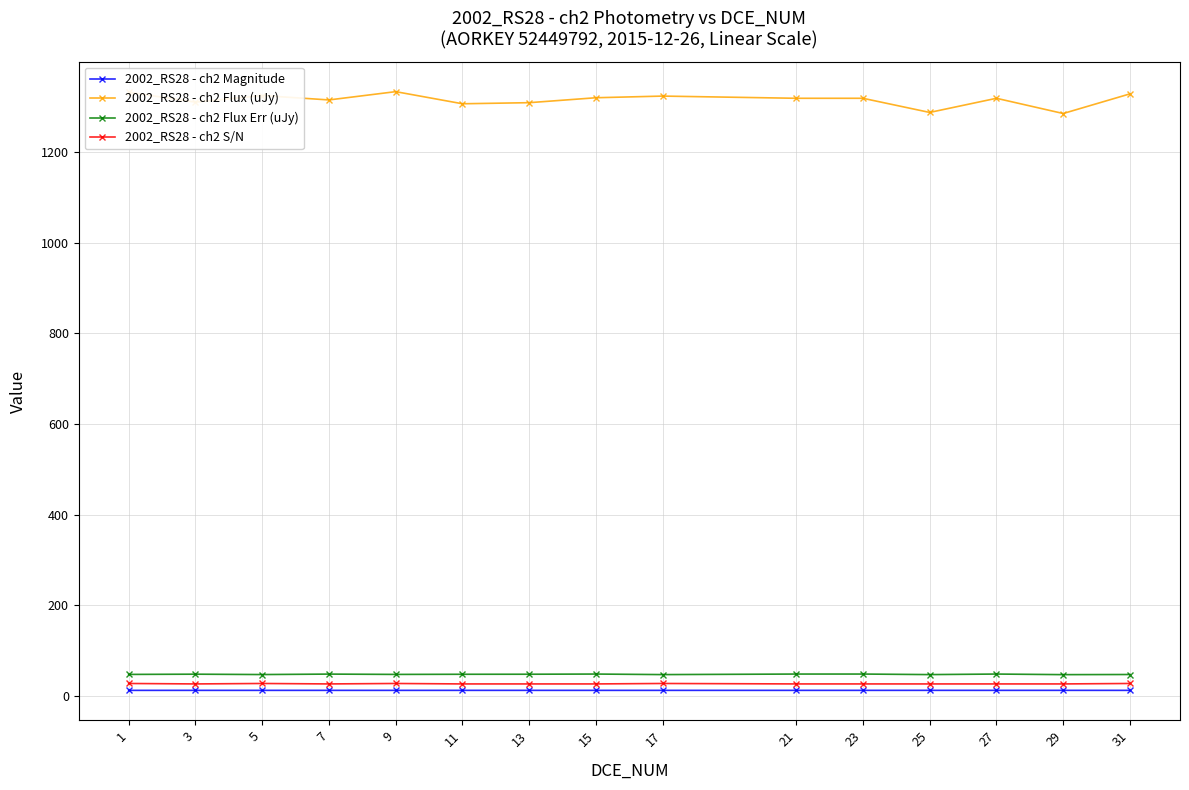

Is the value of 2002_RS28 - ch2 Flux (uJy) at 25 greater than the value of 2002_RS28 - ch2 S/N at 17?

Yes